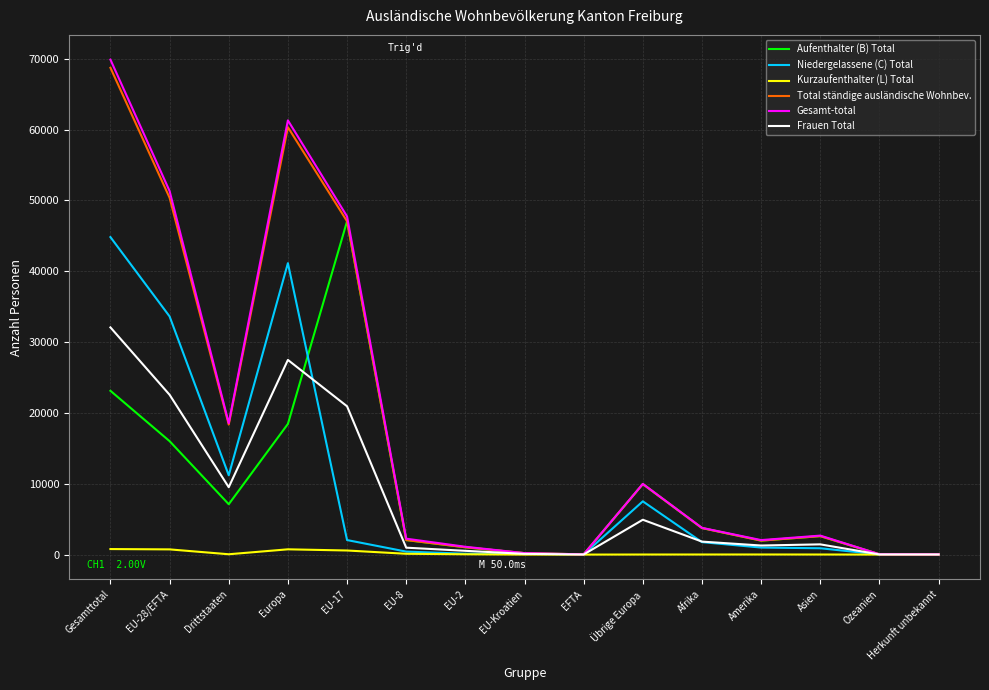

What is the greatest value displayed?

69862